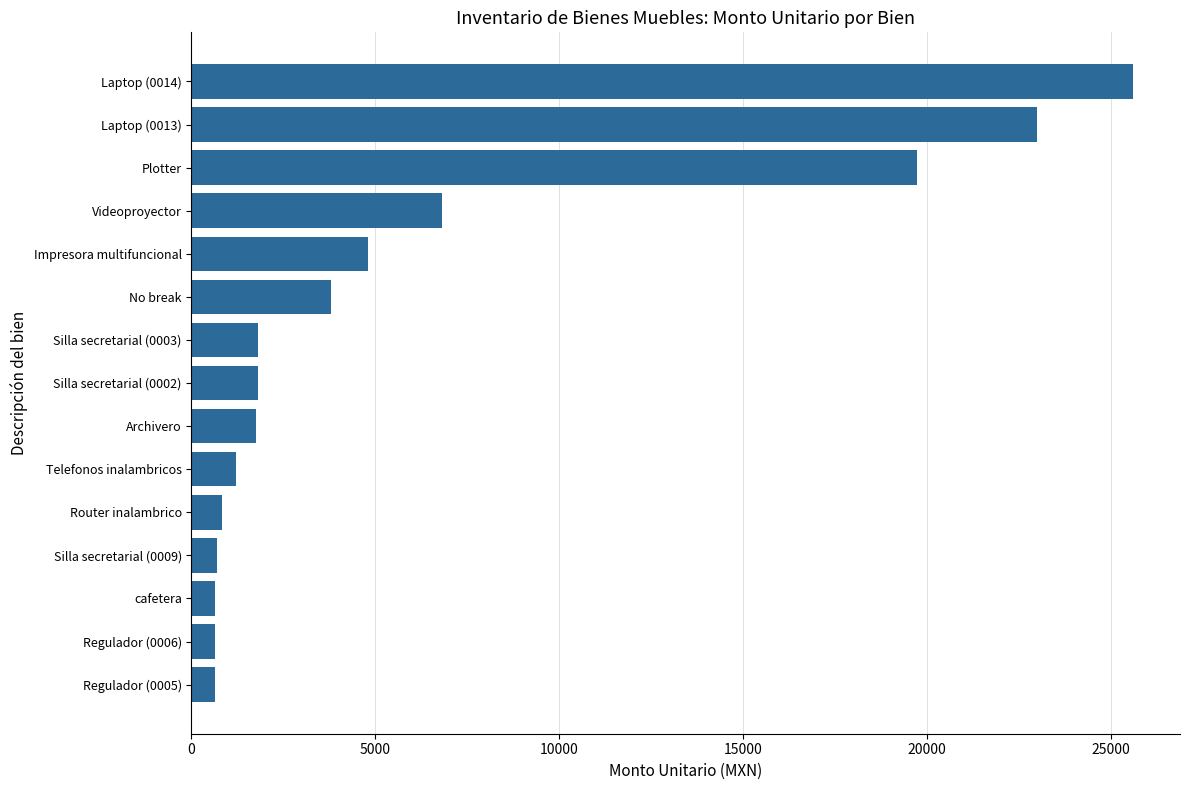

What is the difference between the maximum and minimum values?

24961.9